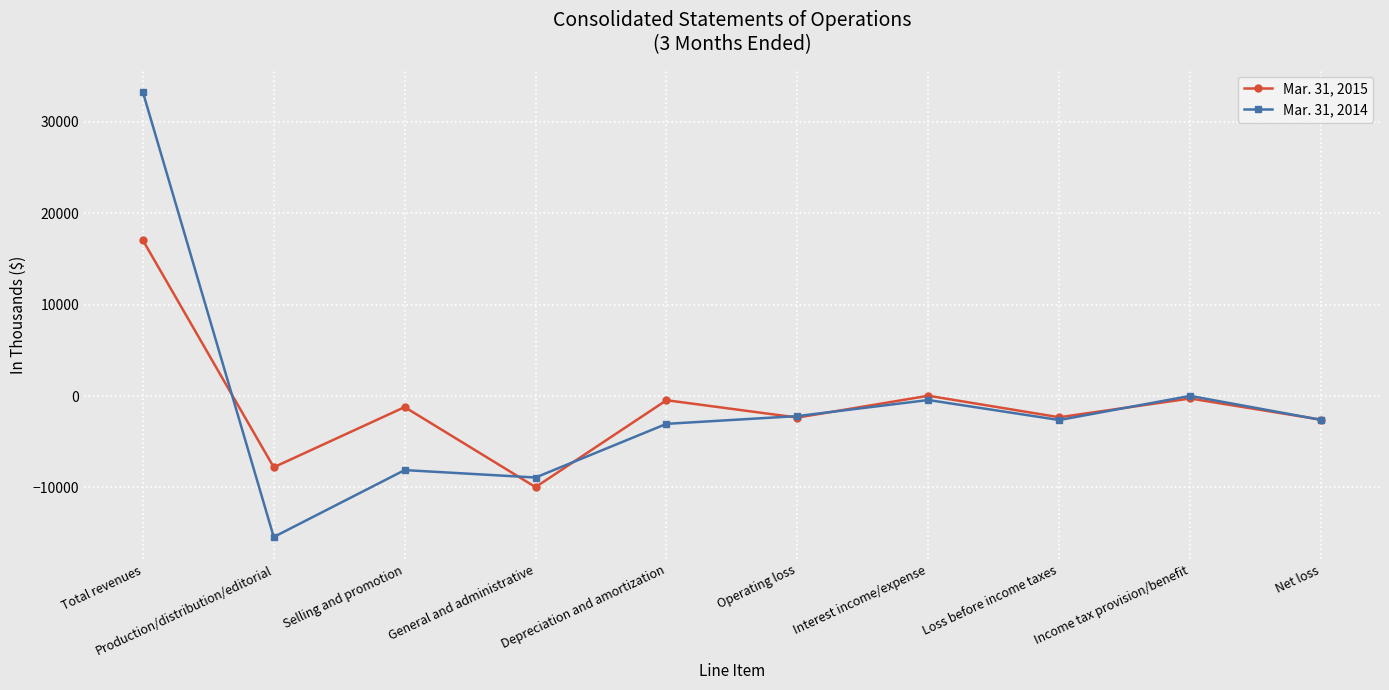

What is the label of the 8th point from the left?

Loss before income taxes